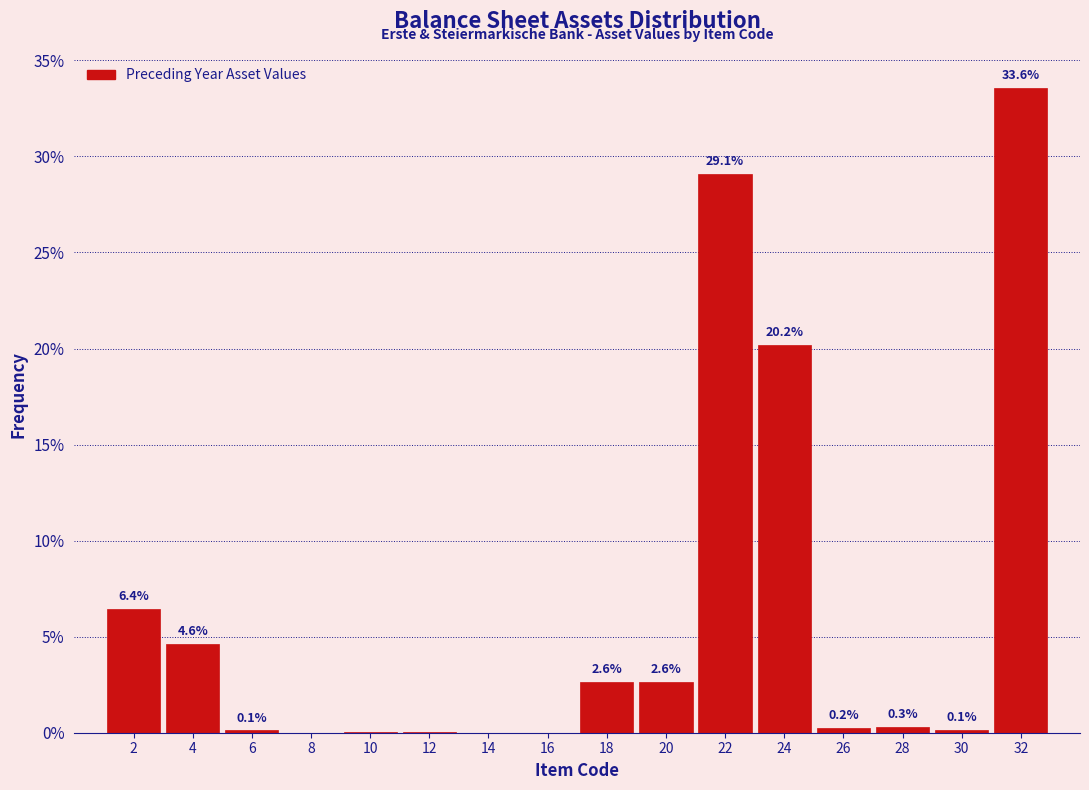

Over which range of the x-axis is the bar tallest?

31 to 33